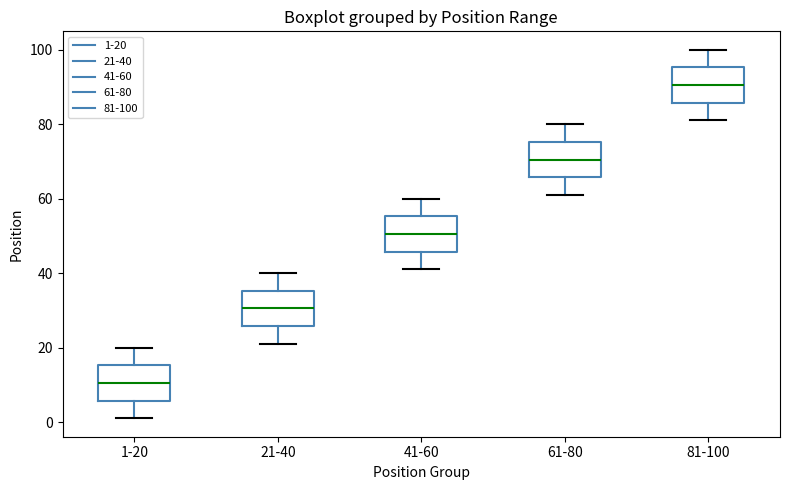

Which box has the highest median line?

81-100